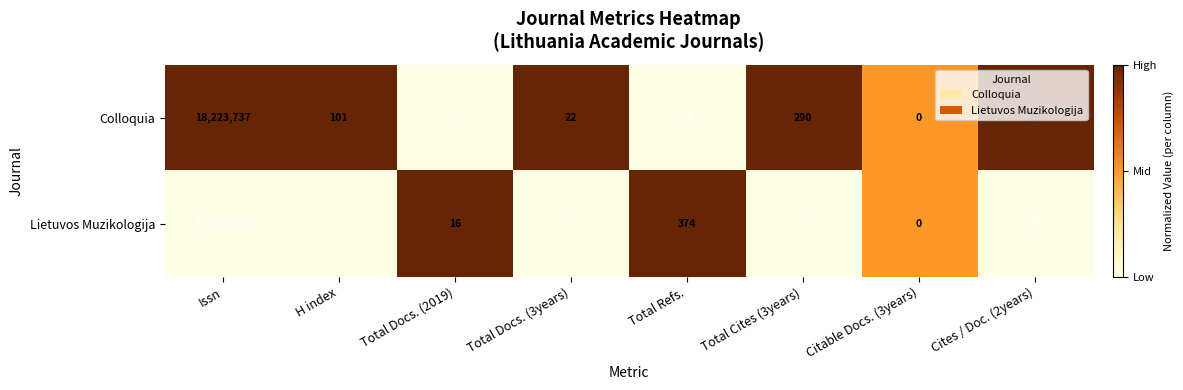

At which label does Colloquia reach its minimum?

Citable Docs. (3years)